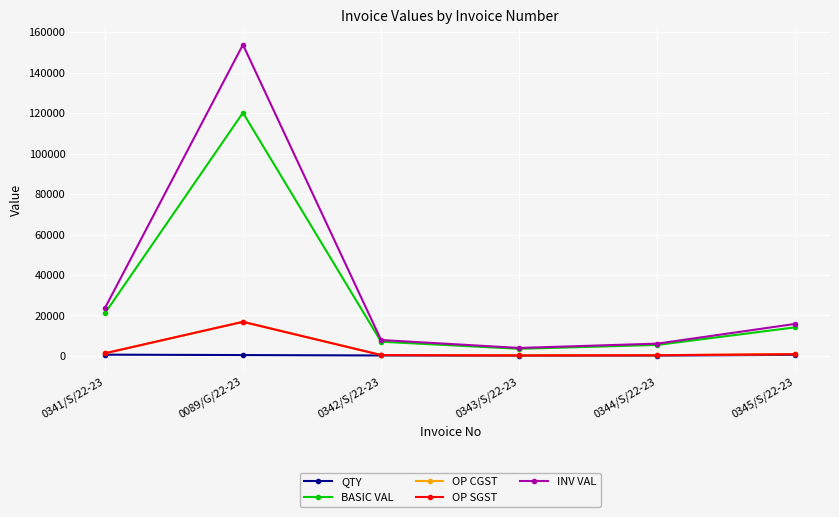

Which series has the largest range (max minus min)?

INV VAL